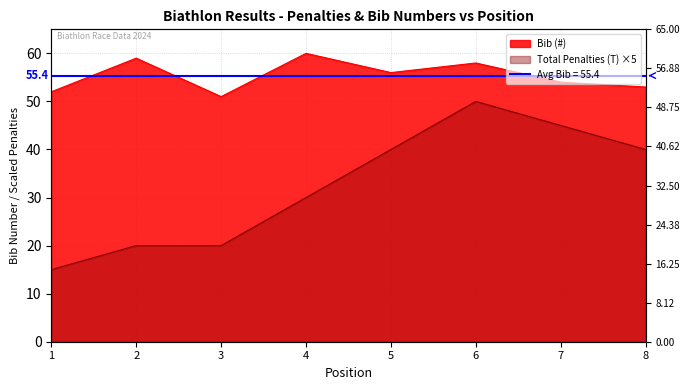

Is the value of Bib (#) at 1 greater than the value of Total Penalties (T) at 1?

Yes